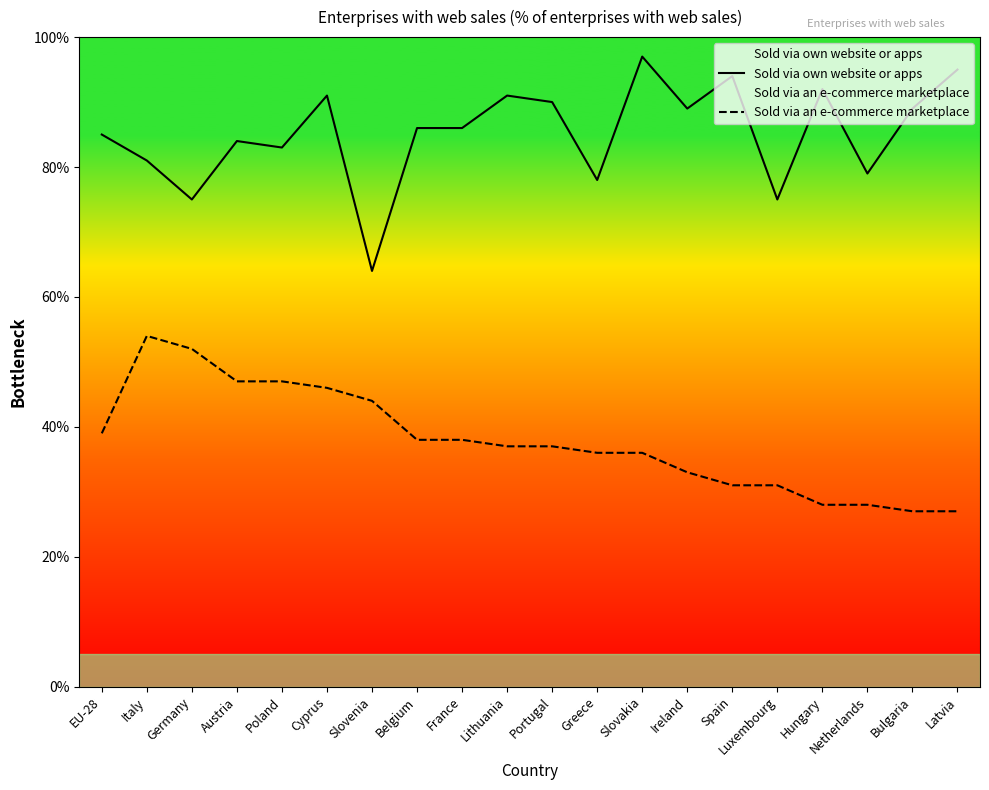

True or false: Sold via an e-commerce marketplace has a value of 39 at EU-28.

True